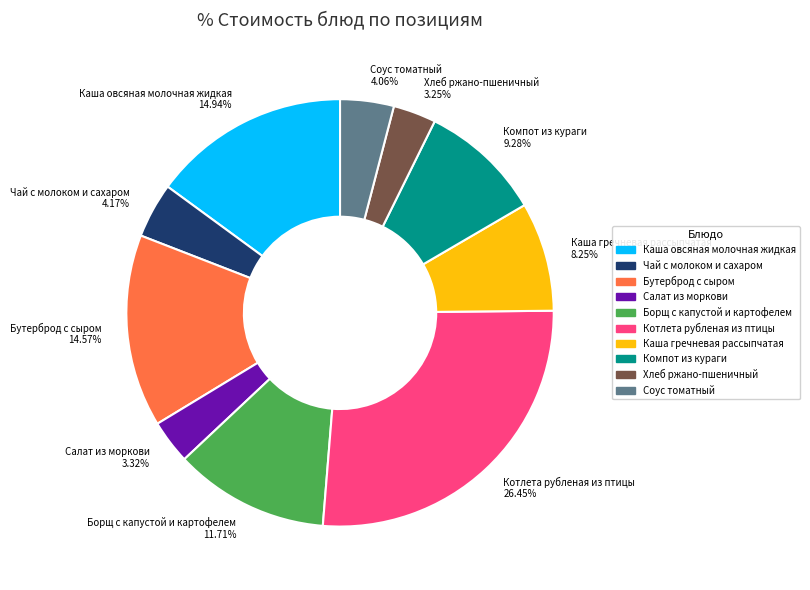

Count the number of slices in the pie.

10